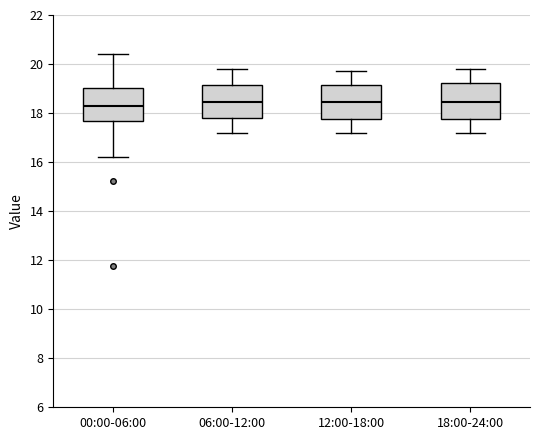

Reading left to right, read every box against the y-axis: the position of its median line, the range the box covers, and the ends of its whiskers. The values are not printed on the chart, so give them approximately, as read against the axis.

00:00-06:00: median 18.4, box 17.6 to 19.0, whiskers 16.2 to 20.4
06:00-12:00: median 18.4, box 17.8 to 19.2, whiskers 17.2 to 19.8
12:00-18:00: median 18.4, box 17.8 to 19.2, whiskers 17.2 to 19.8
18:00-24:00: median 18.4, box 17.8 to 19.2, whiskers 17.2 to 19.8